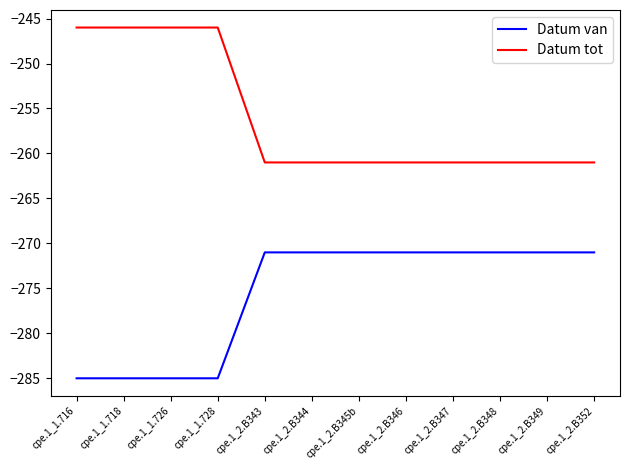

What is the difference between the maximum and minimum values in the Datum tot series?

15